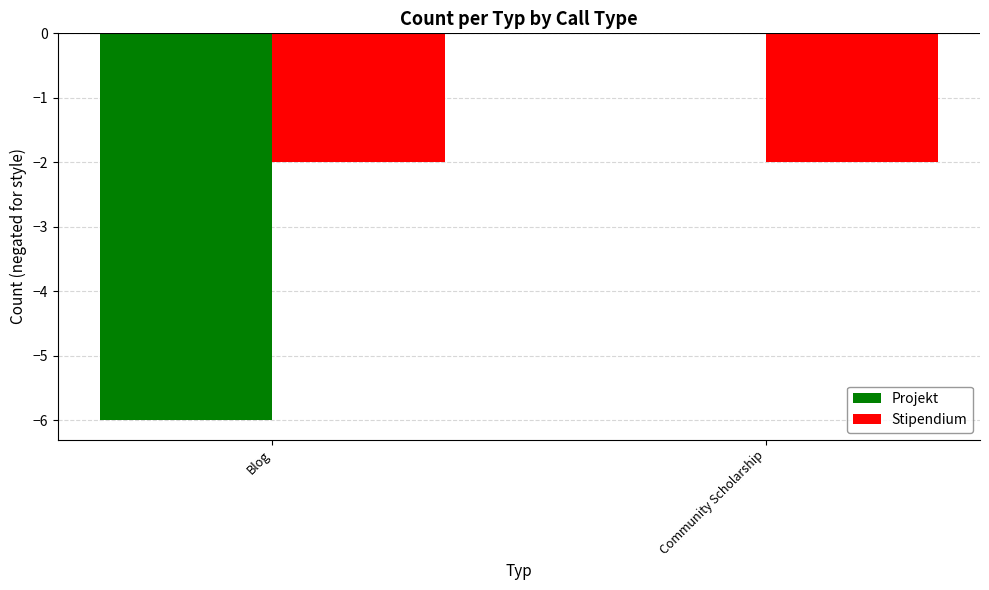

Does the chart contain stacked bars?

No